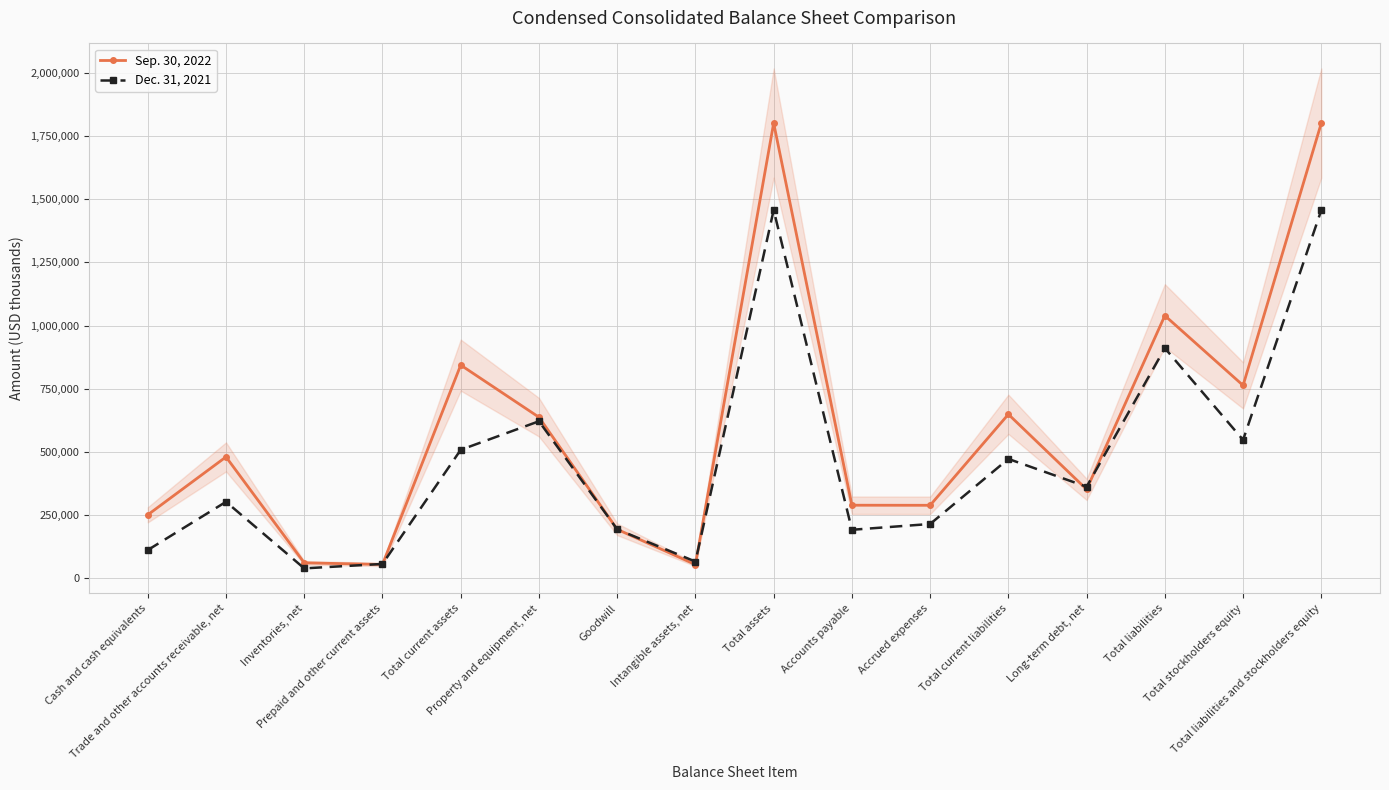

Is the value of Sep. 30, 2022 at Trade and other accounts receivable, net greater than the value of Dec. 31, 2021 at Total liabilities and stockholders equity?

No